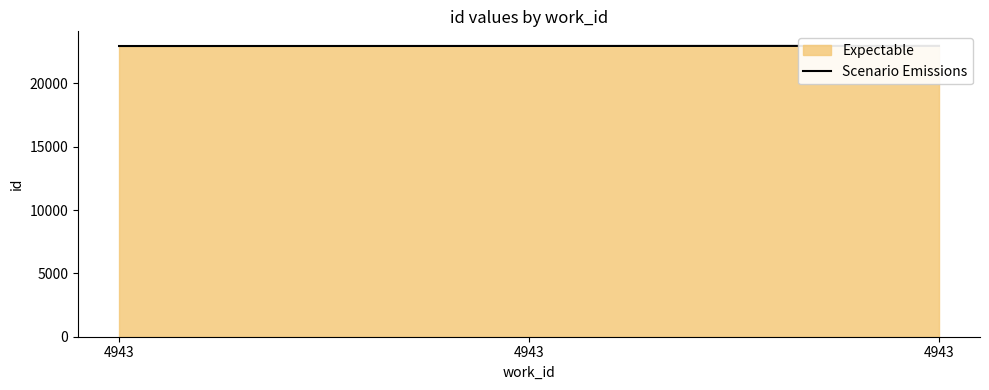

Does the chart display data point markers on the line(s)?

No